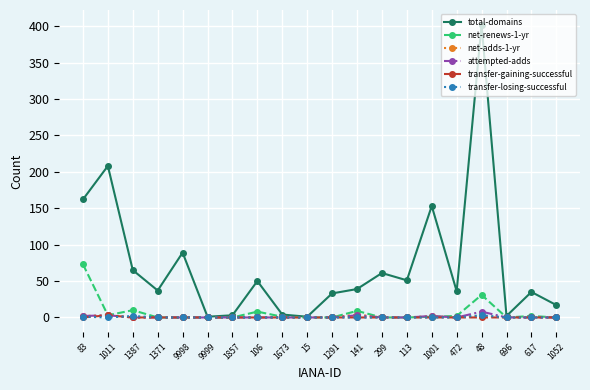

Which series has the widest spread of values?

total-domains